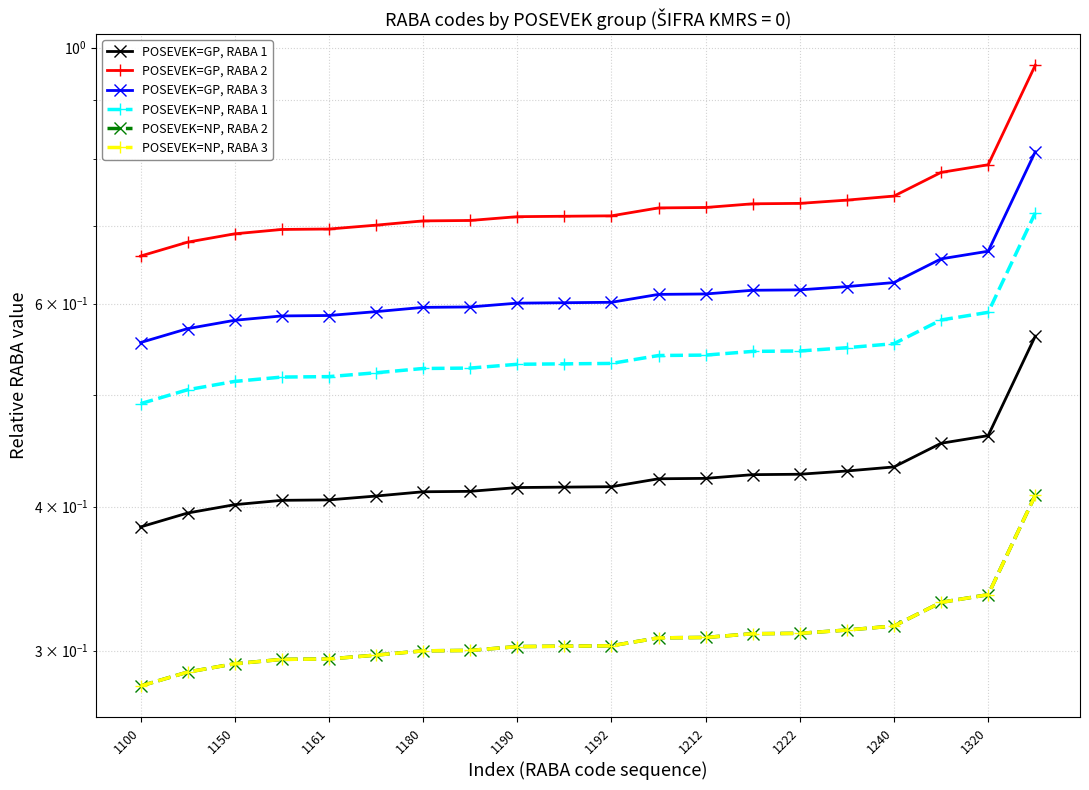

How many distinct data groups are displayed?

6